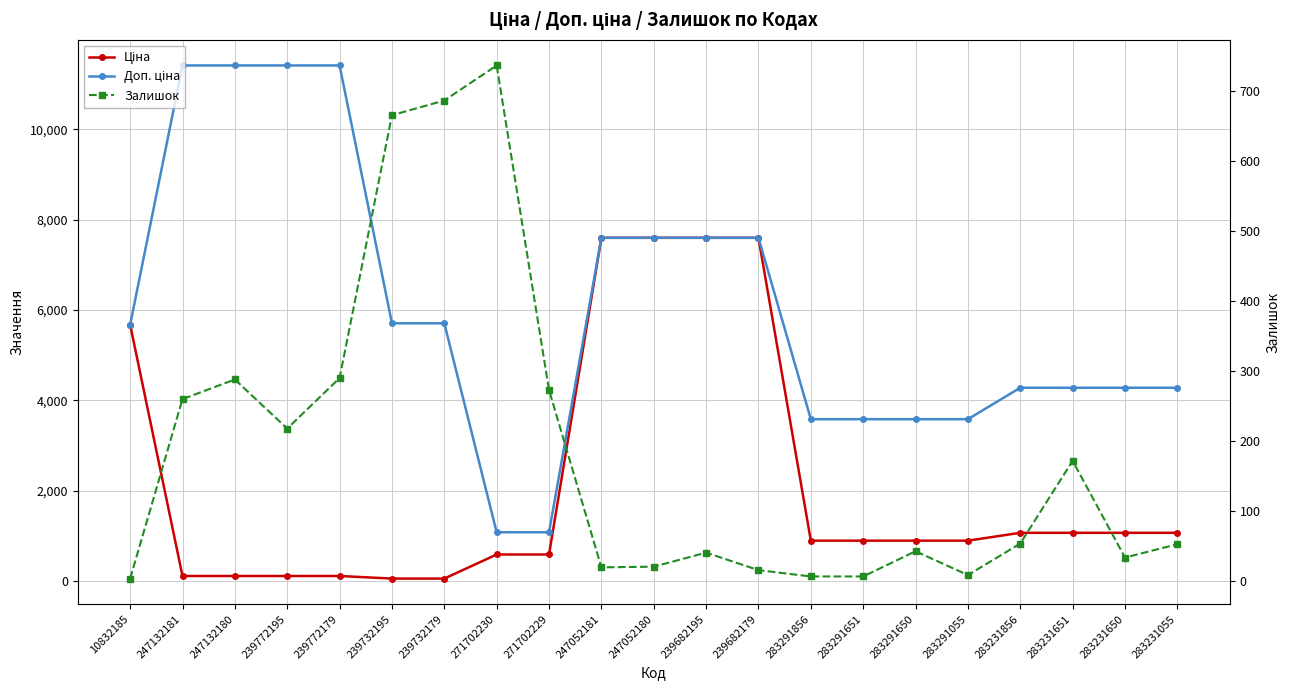

Rank the series by their average value, from lowest to highest.

Залишок, Ціна, Доп. ціна